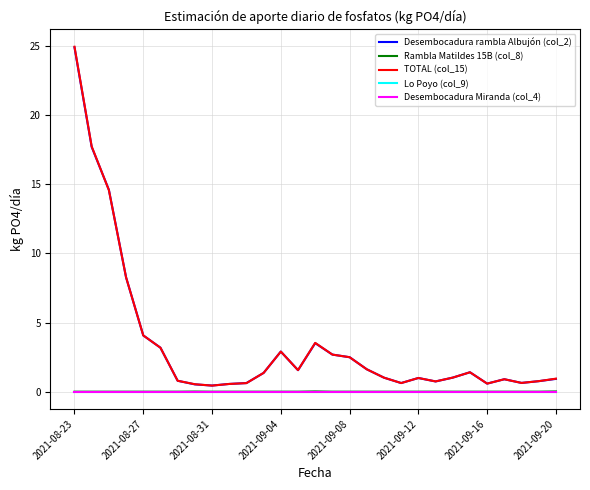

True or false: TOTAL (col_15) and Rambla Matildes 15B (col_8) intersect in this chart.

False